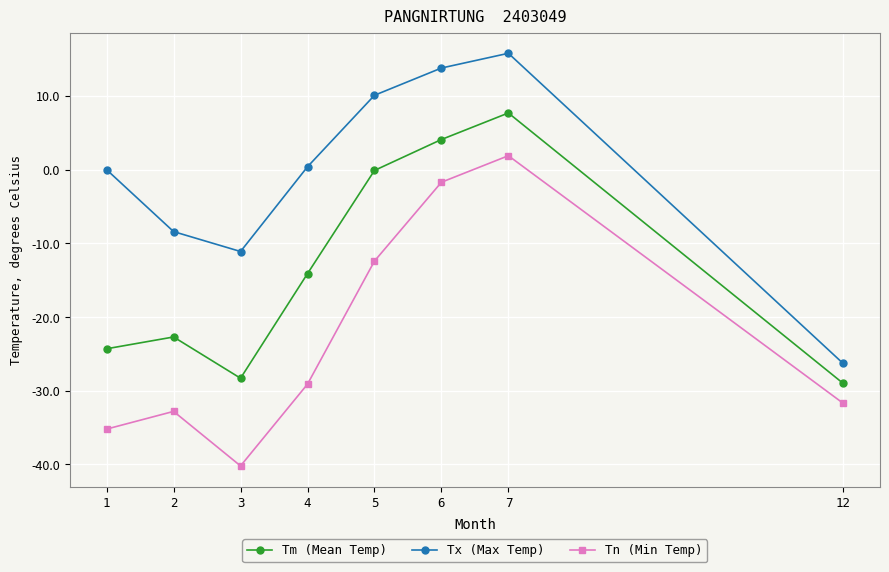

How many interior local valleys does the Tm (Mean Temp) series have?

1